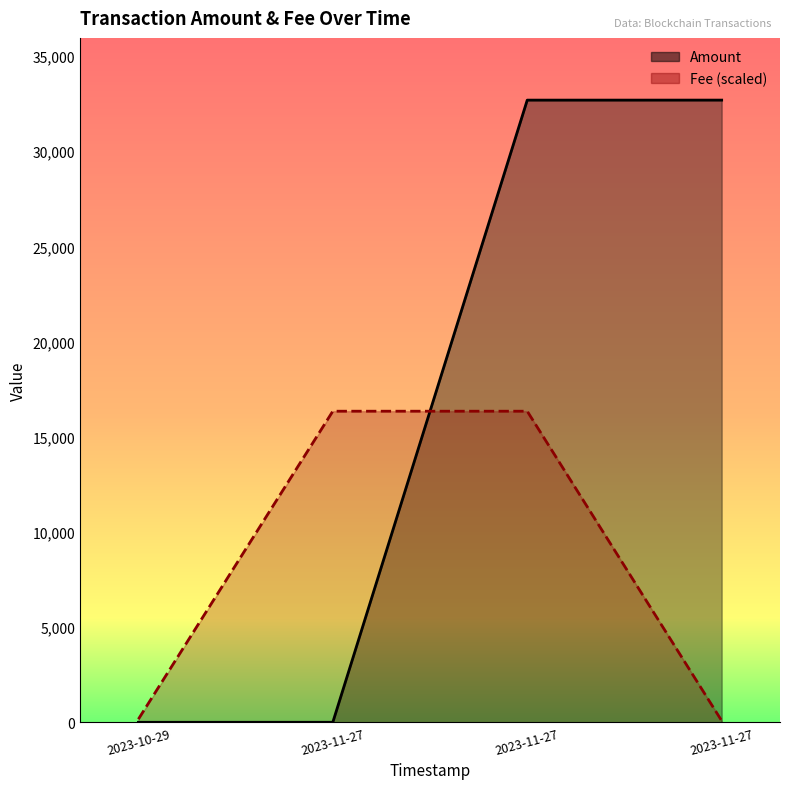

The value of Fee at 2023-11-27 is 16344.5. True or false?

True